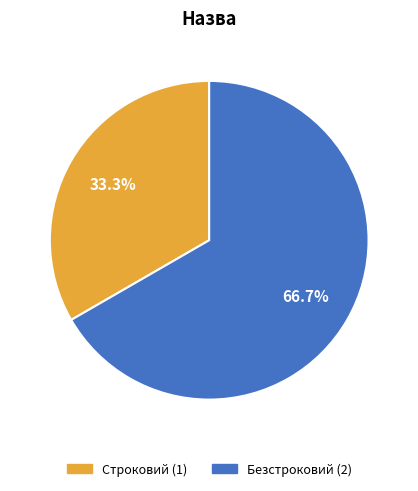

To the nearest percent, what is the combined percentage of Безстроковий and Строковий?

100%